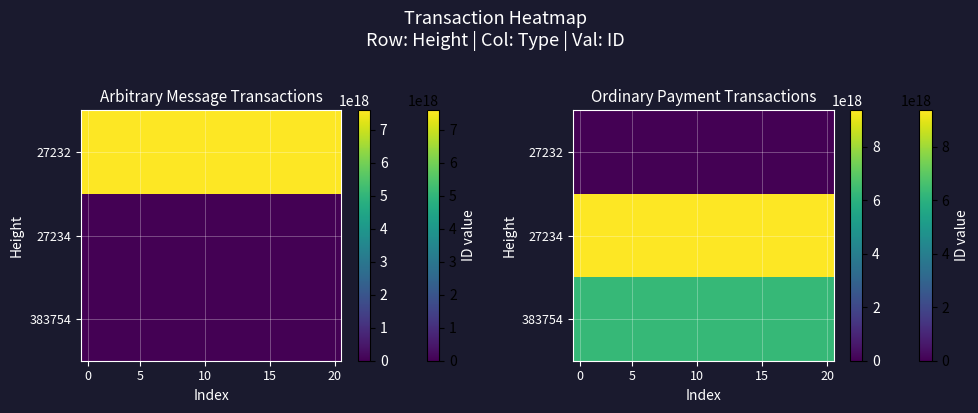

List the series in order of their overall mean, lowest first.

27232, 383754, 27234